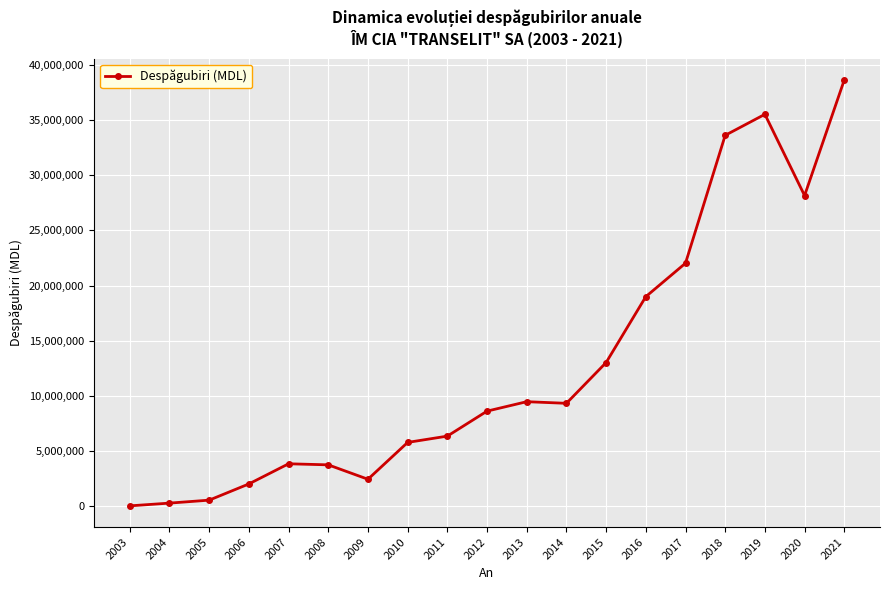

What is the maximum value shown in the chart?

38649607